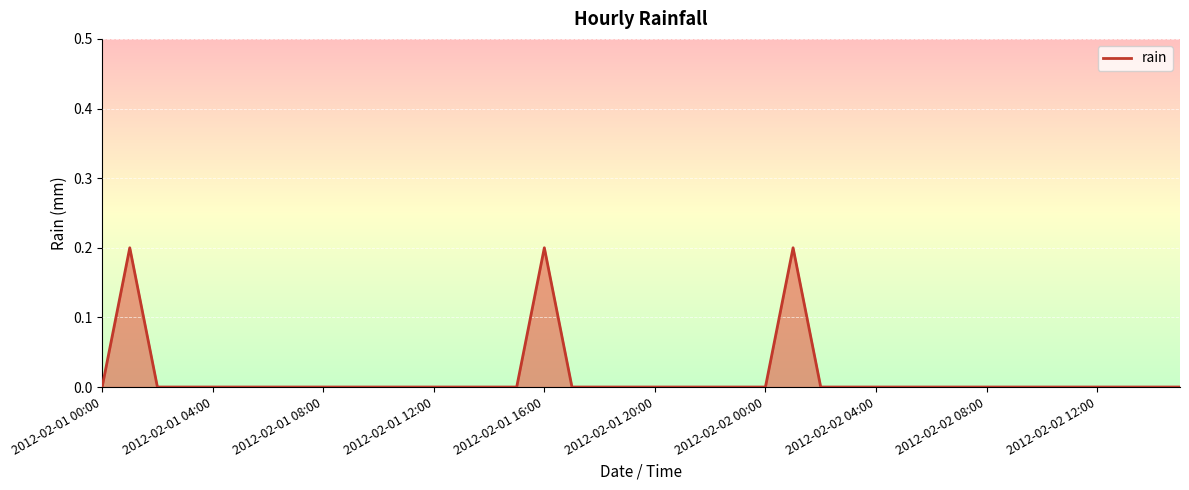

How many lines are shown in the chart?

1